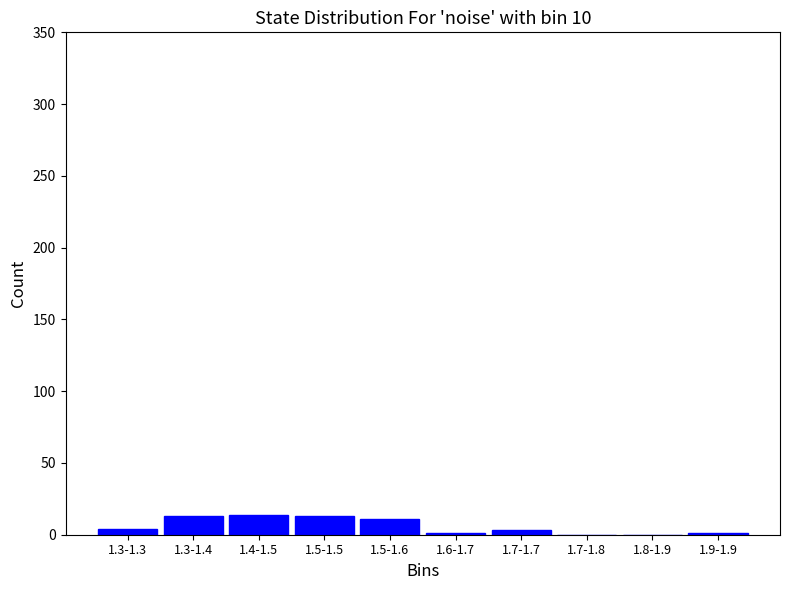

What is the sum of all values?

60